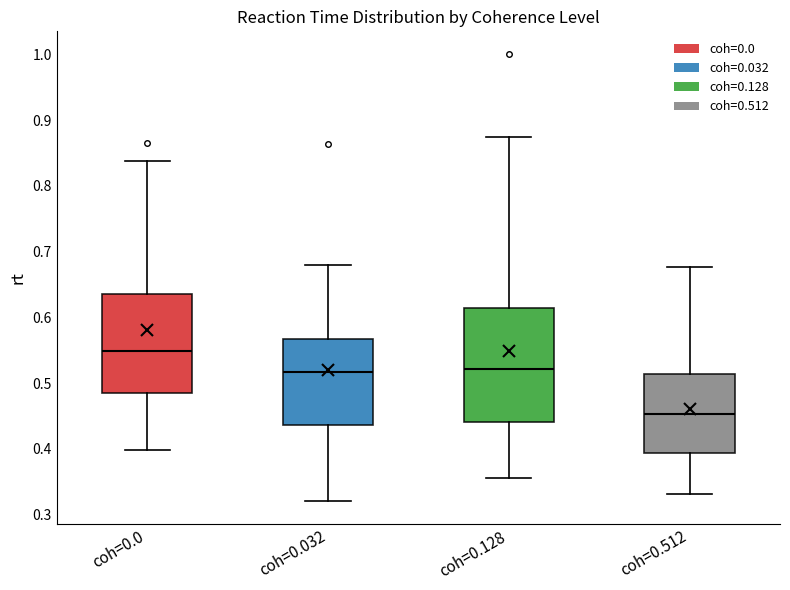

Reading left to right, transcribe this box plot: for each box, give where its median line is, the range the box spans, and where its two whiskers end, as read against the y-axis. The values are not printed on the chart, so give them approximately, as read against the axis.

coh=0.0: median 0.55, box 0.49 to 0.64, whiskers 0.40 to 0.84
coh=0.032: median 0.52, box 0.44 to 0.57, whiskers 0.32 to 0.68
coh=0.128: median 0.52, box 0.44 to 0.61, whiskers 0.36 to 0.87
coh=0.512: median 0.45, box 0.39 to 0.51, whiskers 0.33 to 0.68